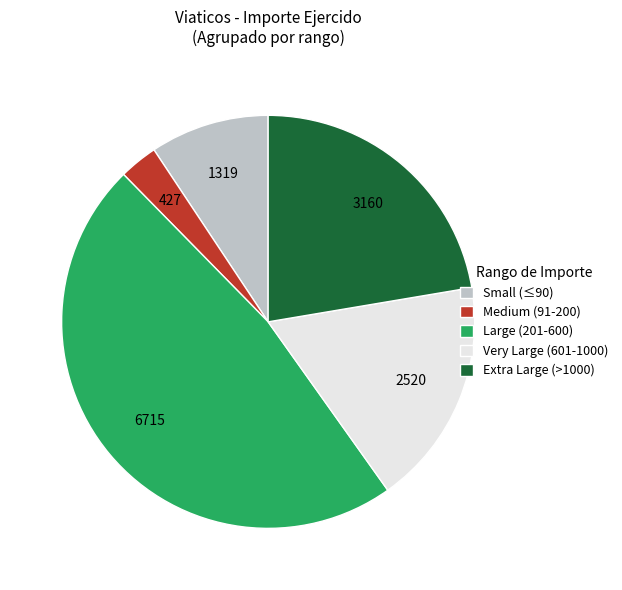

Which slice is the largest?

Large (201-600)